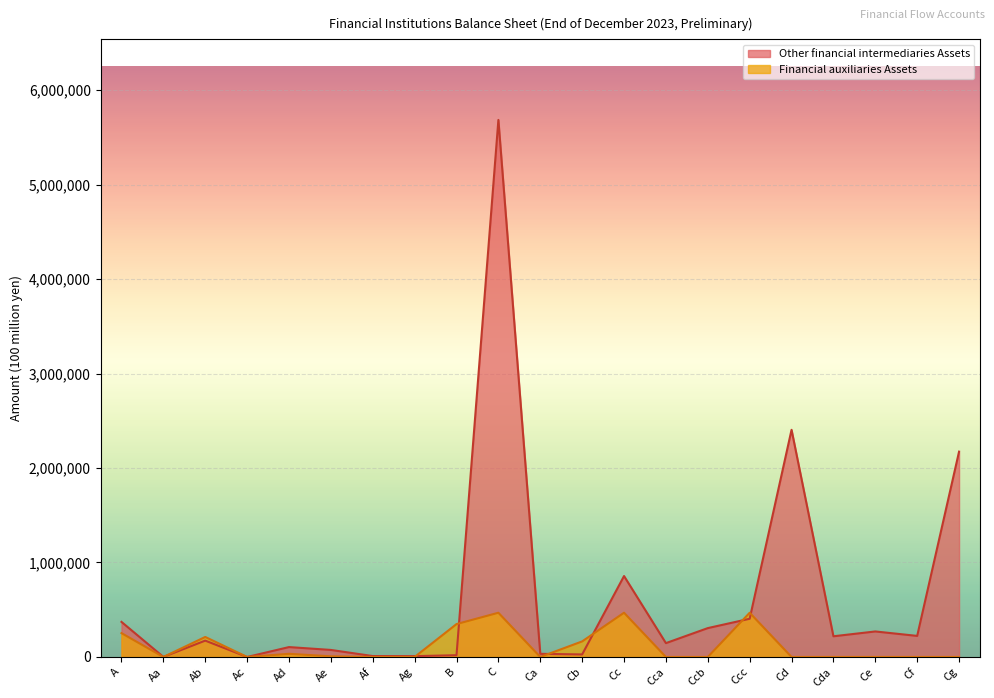

Is it true that Financial auxiliaries Assets equals 420595 at A?

False